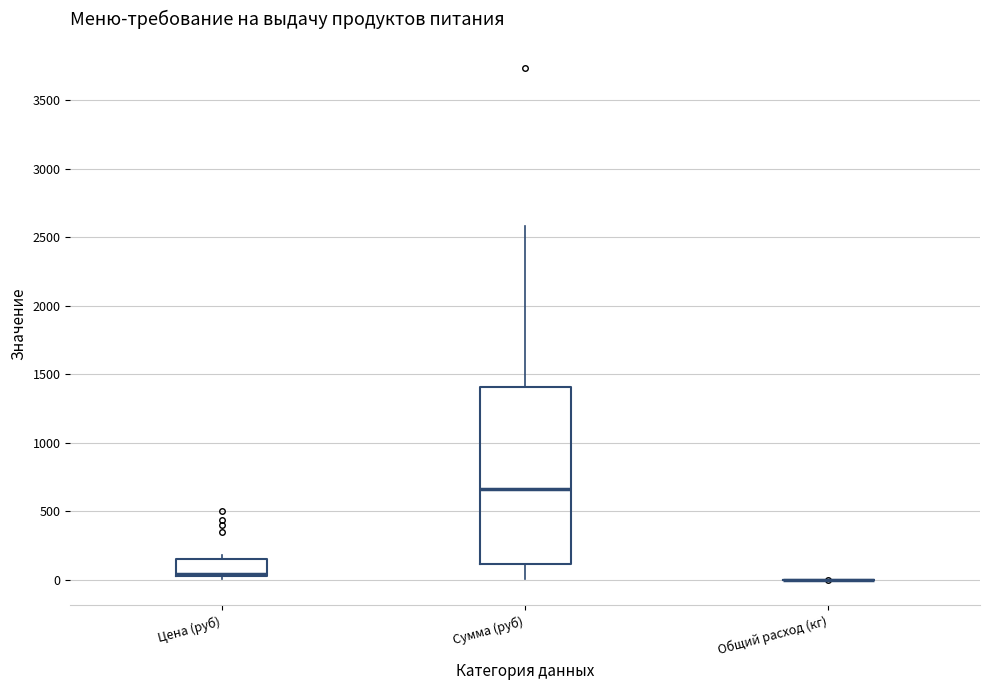

Reading left to right, read every box against the y-axis: the position of its median line, the range the box covers, and the ends of its whiskers. The values are not printed on the chart, so give them approximately, as read against the axis.

Цена (руб): median 50 (just above the box's lower edge), box 50 to 150, whiskers 0 to 200
Сумма (руб): median 650, box 100 to 1400, whiskers 0 to 2600
Общий расход (кг): box collapsed to a line at 0, whiskers 0 to 0